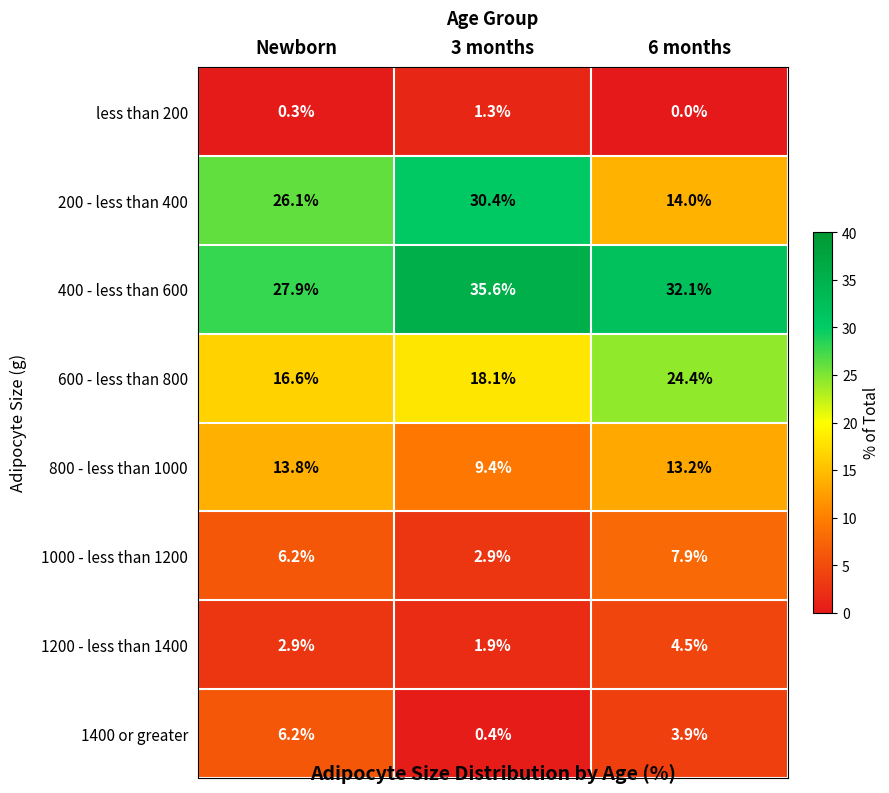

Count the number of categories in the chart.

3